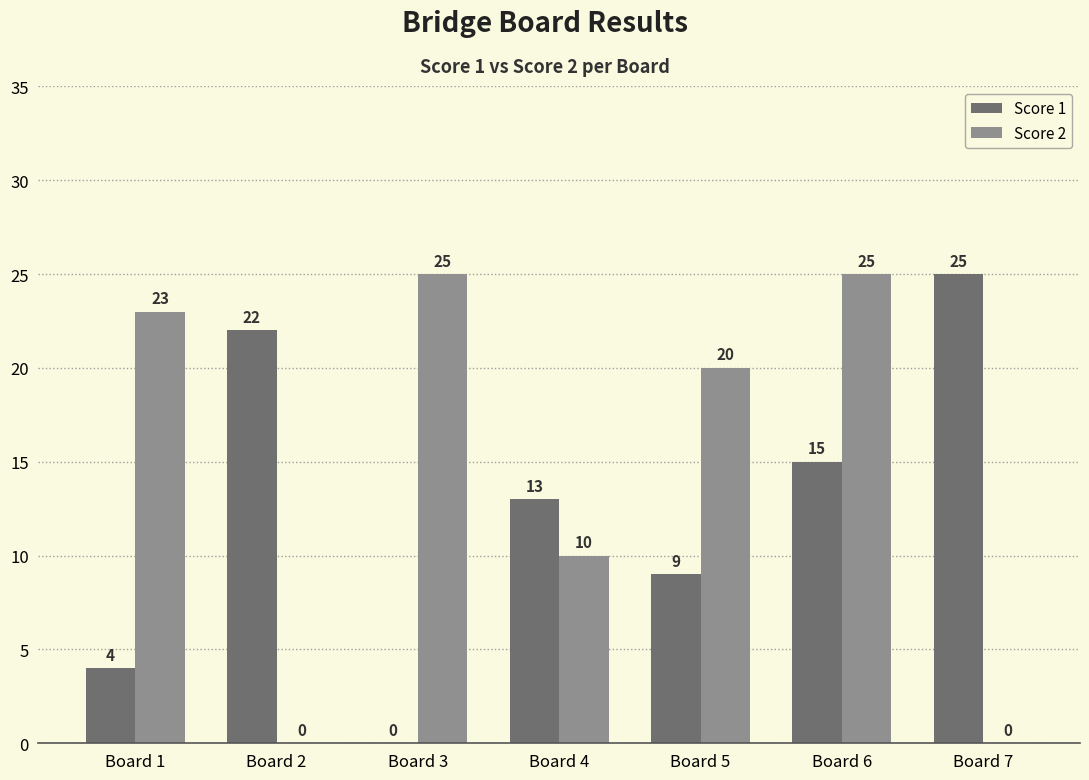

Which series changed the most between Board 5 and Board 7?

Score 2